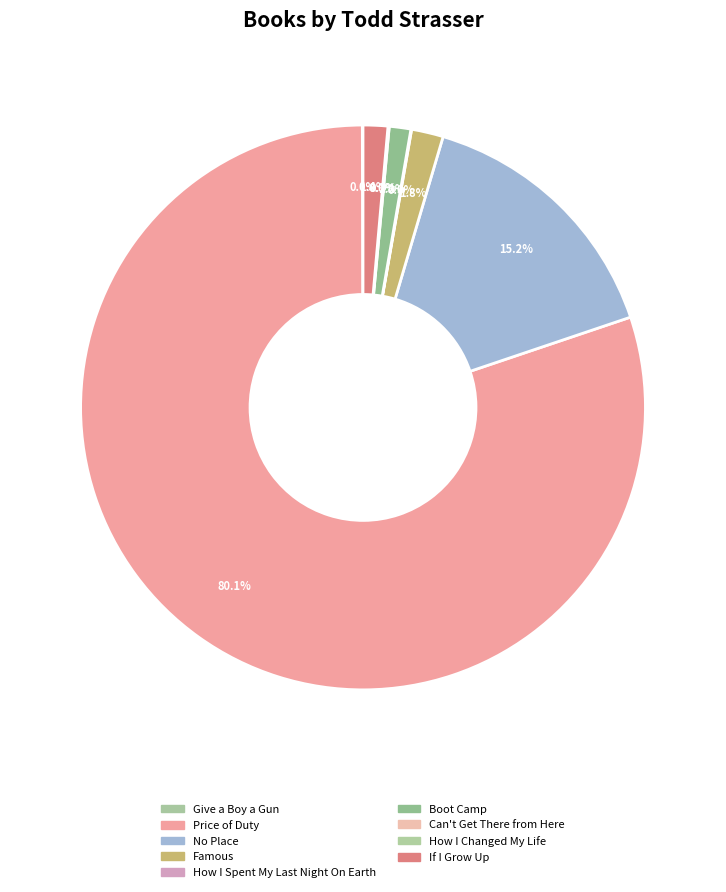

Rank the categories by value from highest to lowest.

Price of Duty, No Place, Famous, If I Grow Up, Boot Camp, Can't Get There from Here, How I Spent My Last Night On Earth, Give a Boy a Gun, How I Changed My Life